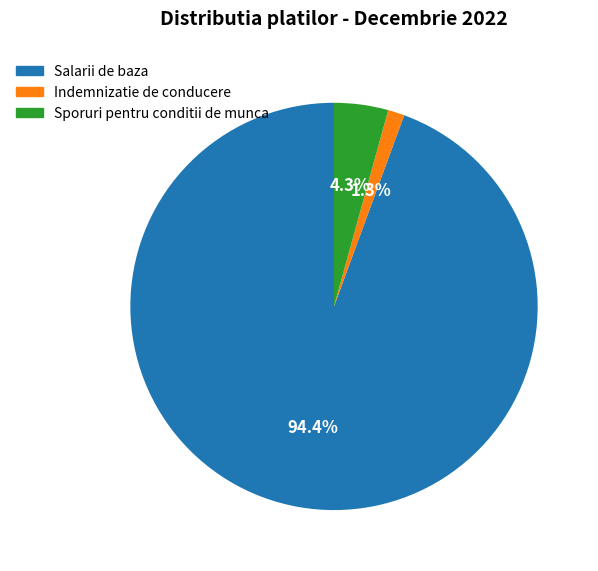

How many segments does this pie chart have?

3